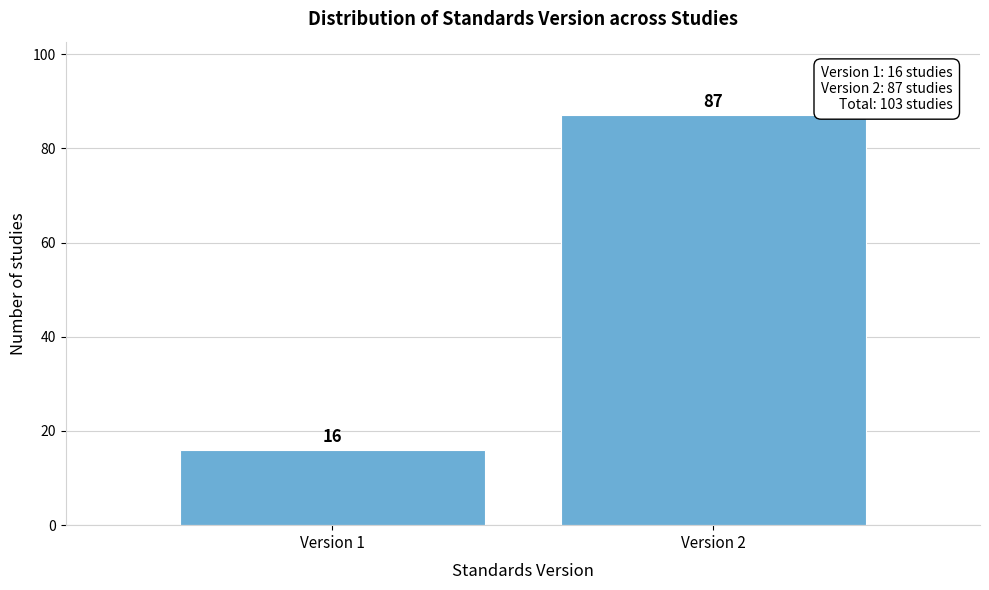

Reading left to right, list all the values displayed in this chart.

16	87